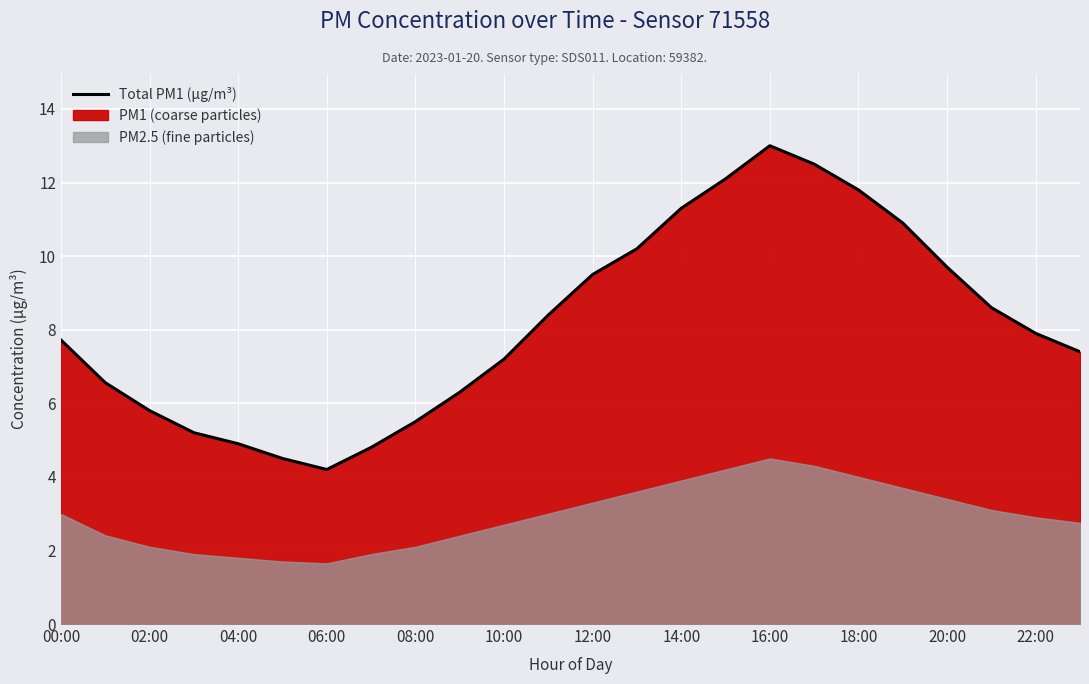

What is the difference between the maximum and minimum values?

8.8